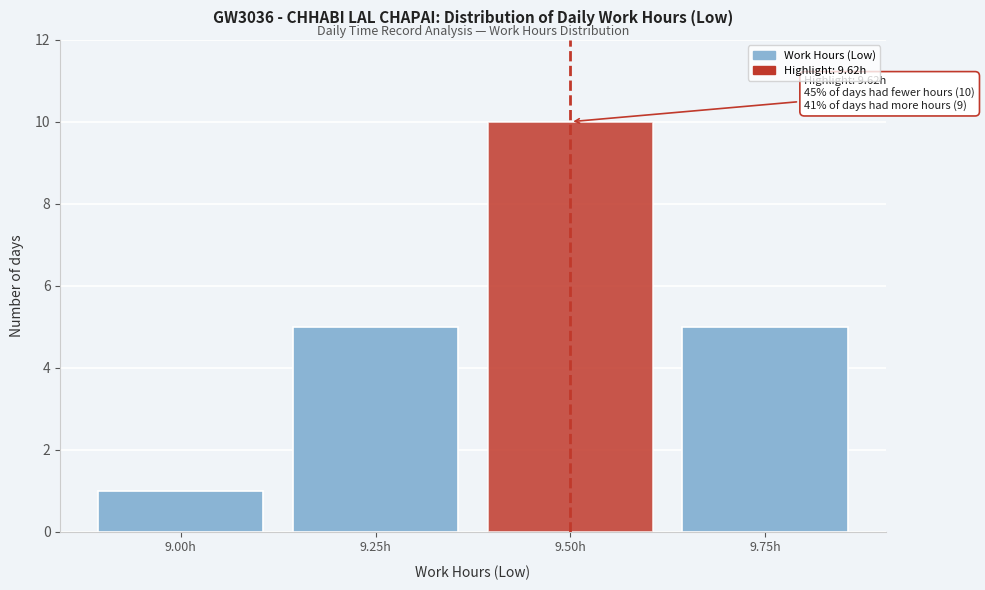

Reading left to right, extract all data points from this chart.

1	5	10	5